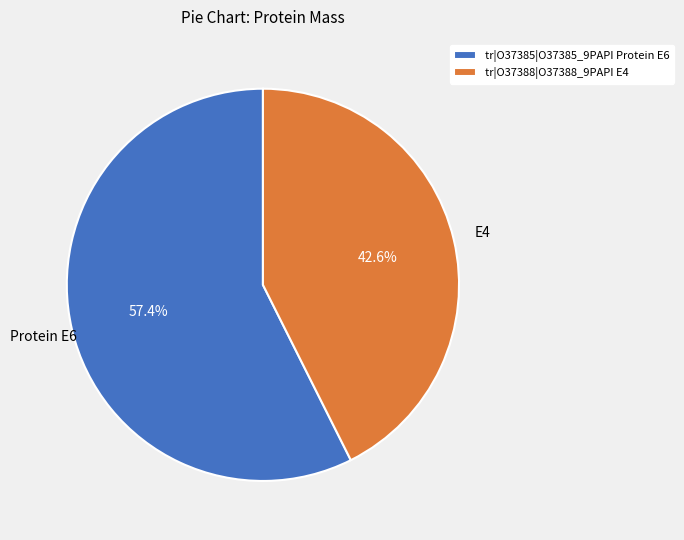

To the nearest percent, what portion does tr|O37385|O37385_9PAPI Protein E6 represent?

57%